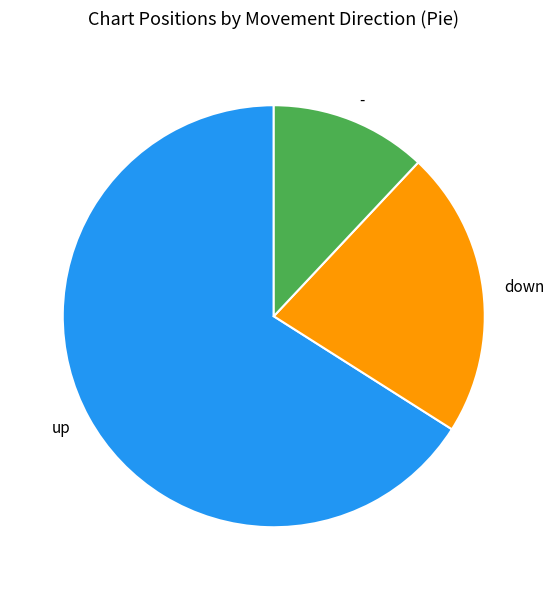

What is the smallest slice in the pie chart?

-